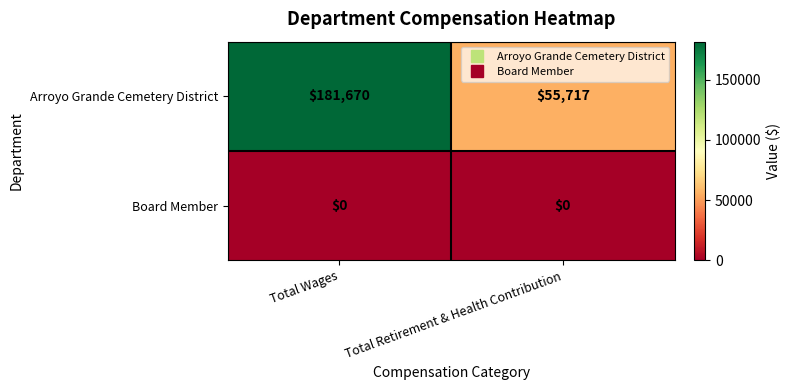

Reading left to right, what are all the values shown in this chart?

Arroyo Grande Cemetery District: Total Wages=181670	Total Retirement & Health Contribution=55717
Board Member: Total Wages=0	Total Retirement & Health Contribution=0